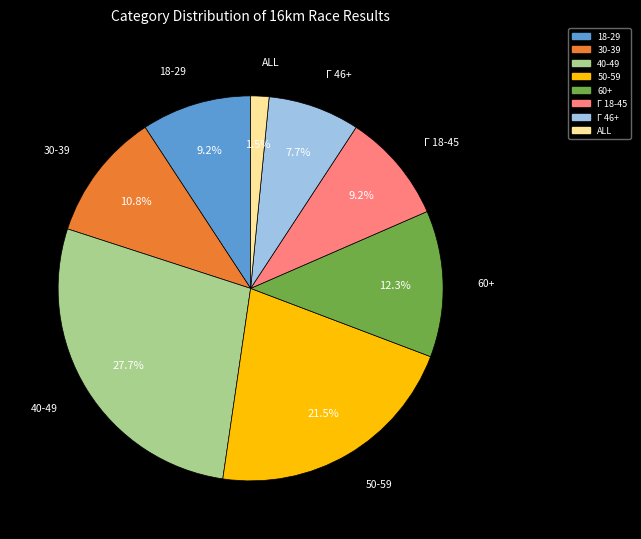

True or false: Γ 46+ accounts for 8% of the total.

True